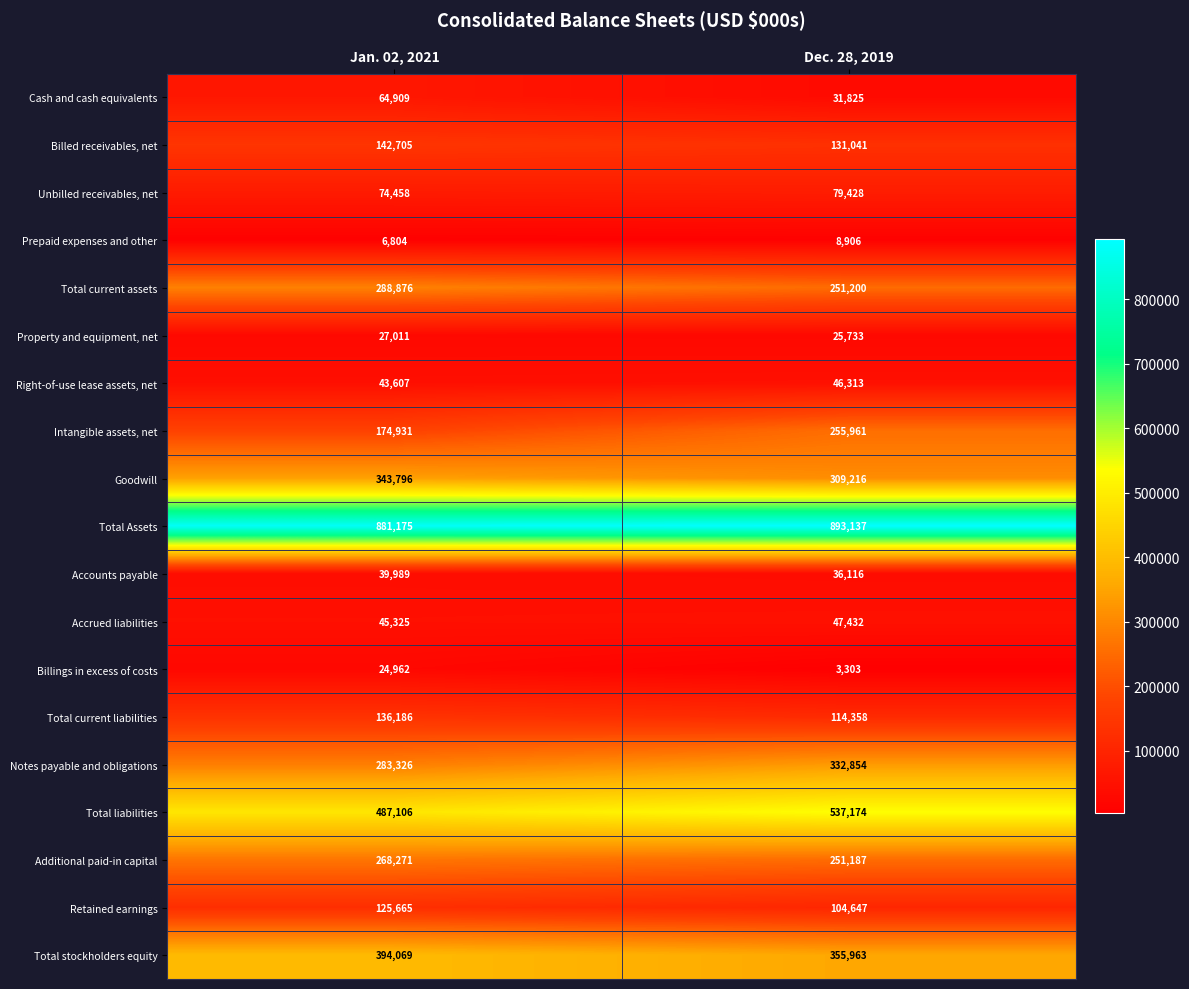

Which series has the largest total across all categories?

Total Assets